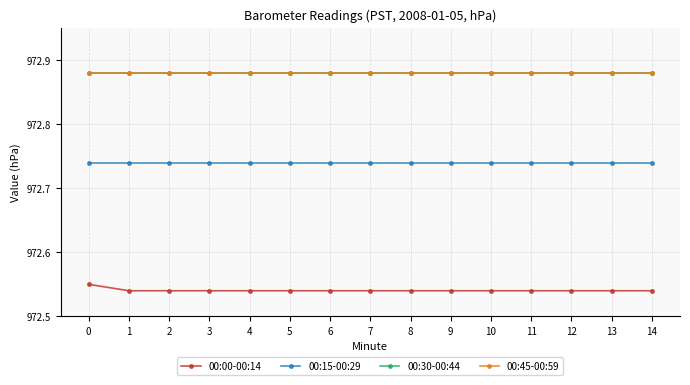

Is this an area chart (filled region under the line)?

No